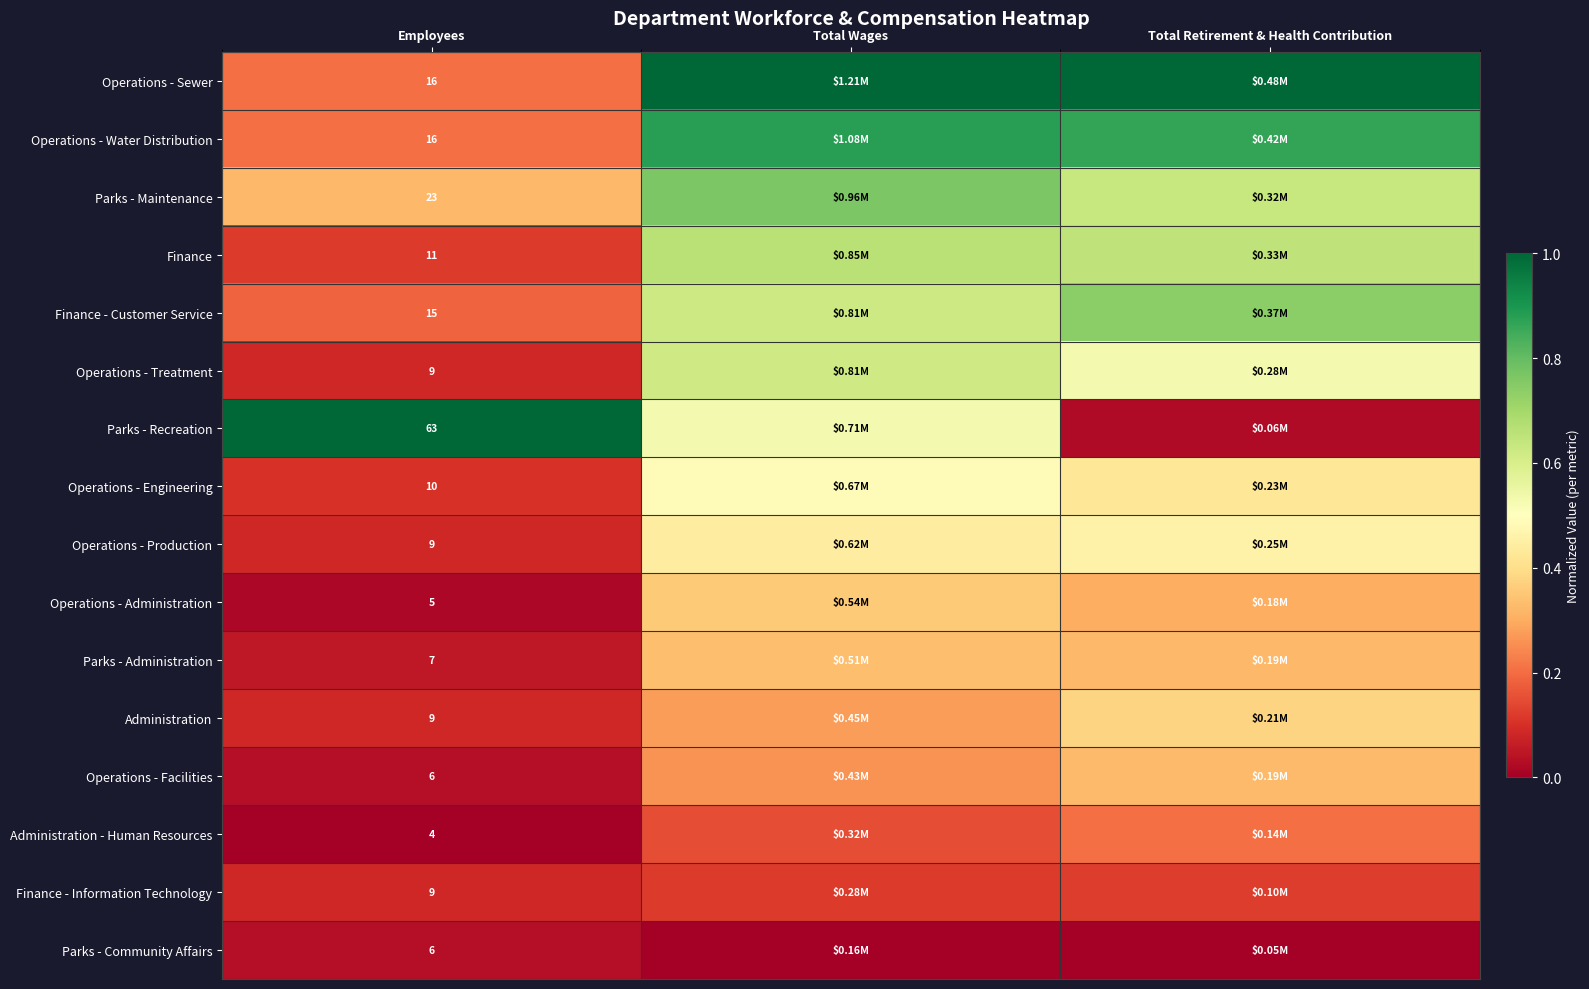

Count the number of data series in this chart.

16